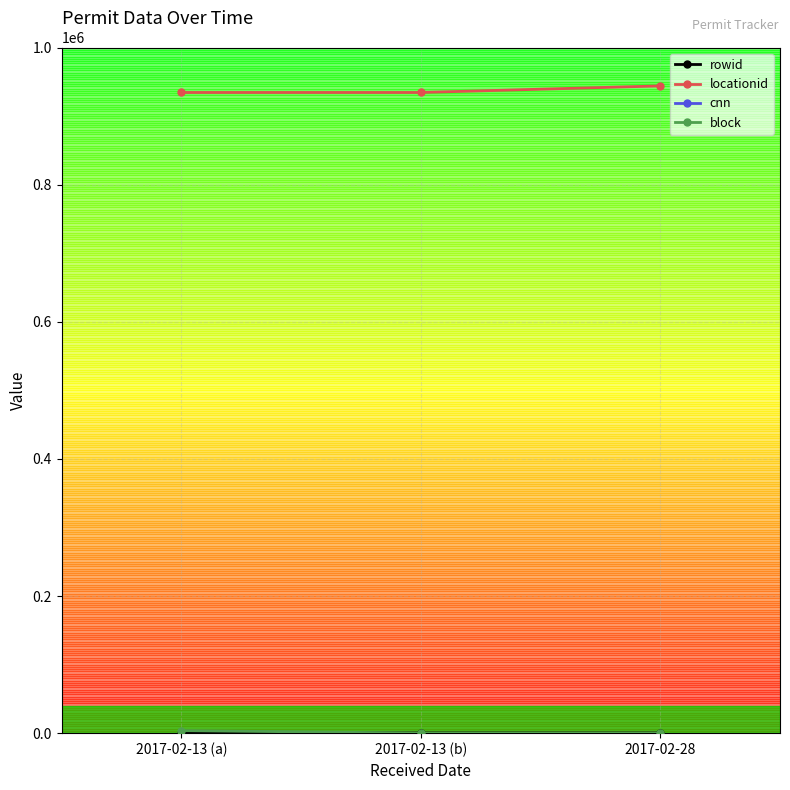

What is the highest value of the locationid series?

943986